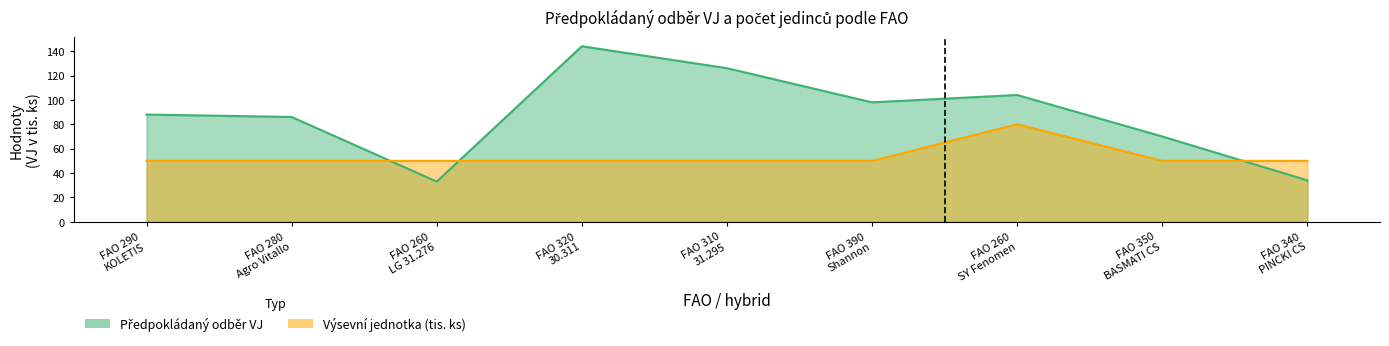

What is the label of the 3rd point from the left?

FAO 260 LG 31.276